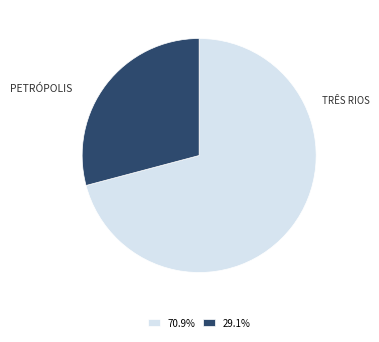

Does any single category account for the majority?

Yes